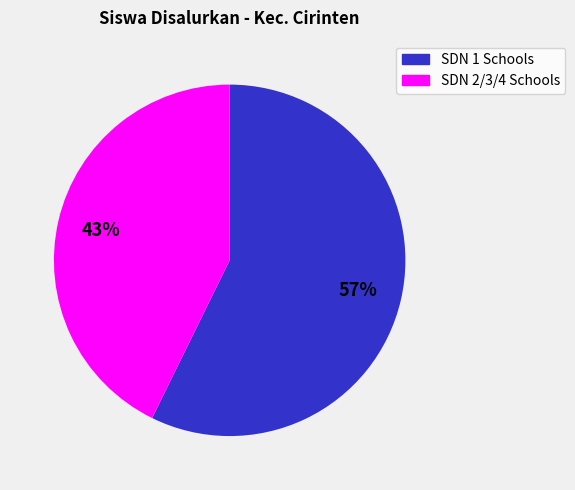

Does any single category account for the majority?

Yes